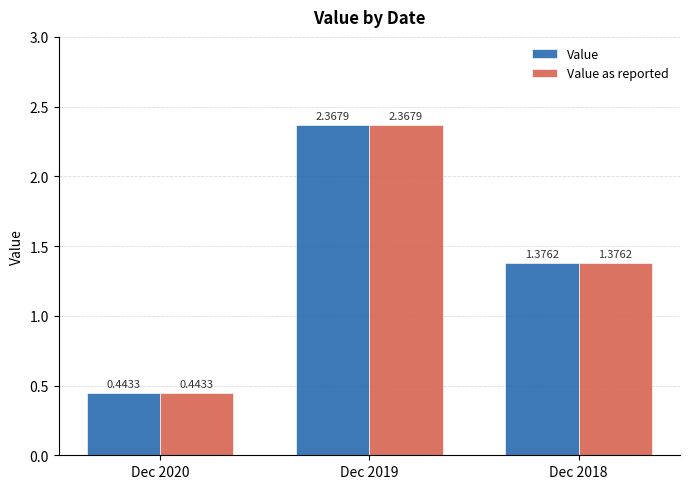

Rank the categories by Value as reported value from lowest to highest.

Dec 2020, Dec 2018, Dec 2019